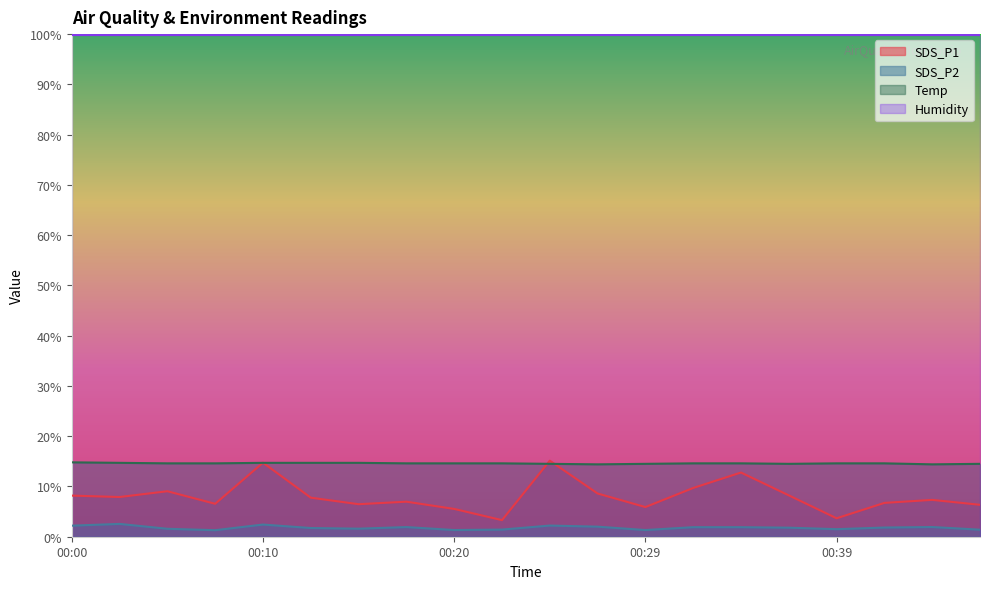

Reading right to left, transcribe all the data shown in this chart.

SDS_P1: 00:47=6.3	00:44=7.3	00:42=6.7	00:39=3.7	00:37=8.2	00:34=12.8	00:32=9.7	00:29=5.9	00:27=8.6	00:25=15.1	00:22=3.3	00:20=5.5	00:17=7.0	00:15=6.5	00:12=7.8	00:10=14.7	00:07=6.5	00:05=9.1	00:02=7.9	00:00=8.2
SDS_P2: 00:47=1.4	00:44=1.9	00:42=1.8	00:39=1.5	00:37=1.8	00:34=1.9	00:32=1.9	00:29=1.3	00:27=2.0	00:25=2.2	00:22=1.4	00:20=1.3	00:17=1.9	00:15=1.6	00:12=1.7	00:10=2.4	00:07=1.3	00:05=1.6	00:02=2.5	00:00=2.2
Temp: 00:47=14.5	00:44=14.4	00:42=14.6	00:39=14.6	00:37=14.5	00:34=14.6	00:32=14.6	00:29=14.5	00:27=14.4	00:25=14.5	00:22=14.6	00:20=14.6	00:17=14.6	00:15=14.7	00:12=14.7	00:10=14.7	00:07=14.6	00:05=14.6	00:02=14.7	00:00=14.8